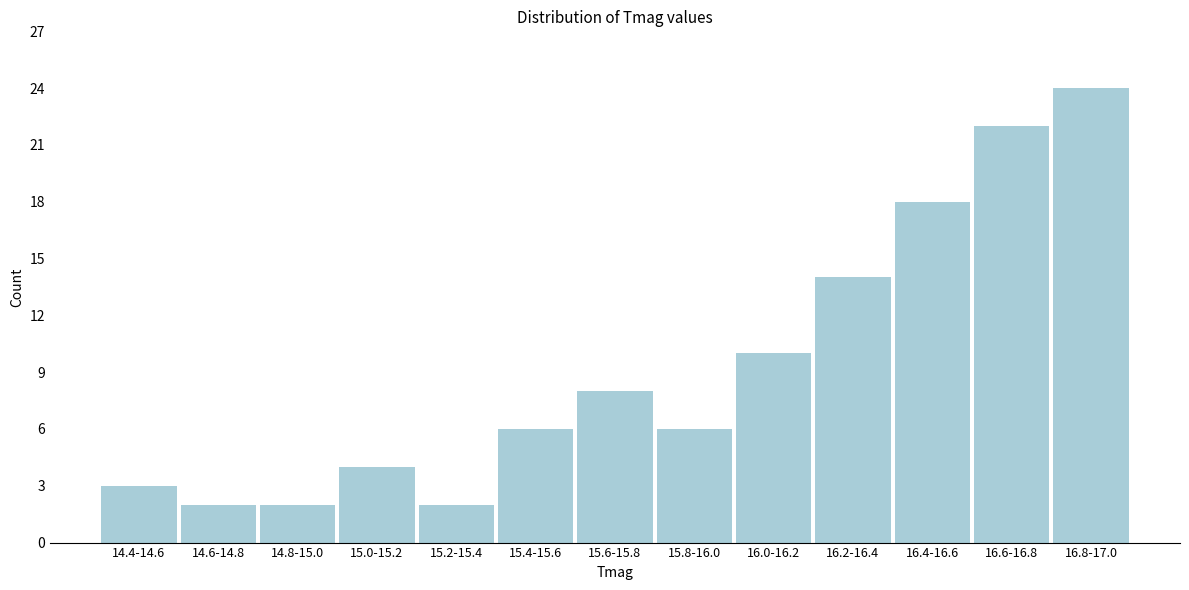

Reading left to right, what are all the values shown in this chart?

3	2	2	4	2	6	8	6	10	14	18	22	24